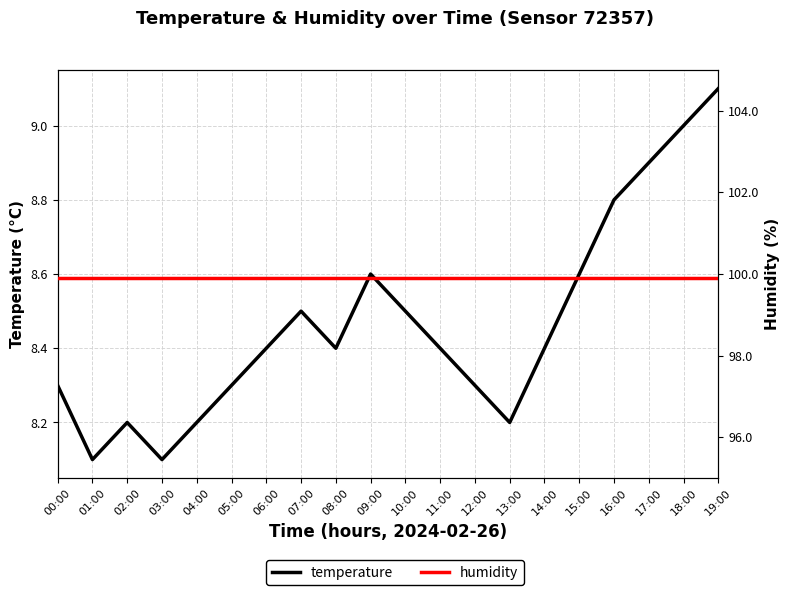

What is the difference between the temperature values at 16:00 and 09:00?

0.2